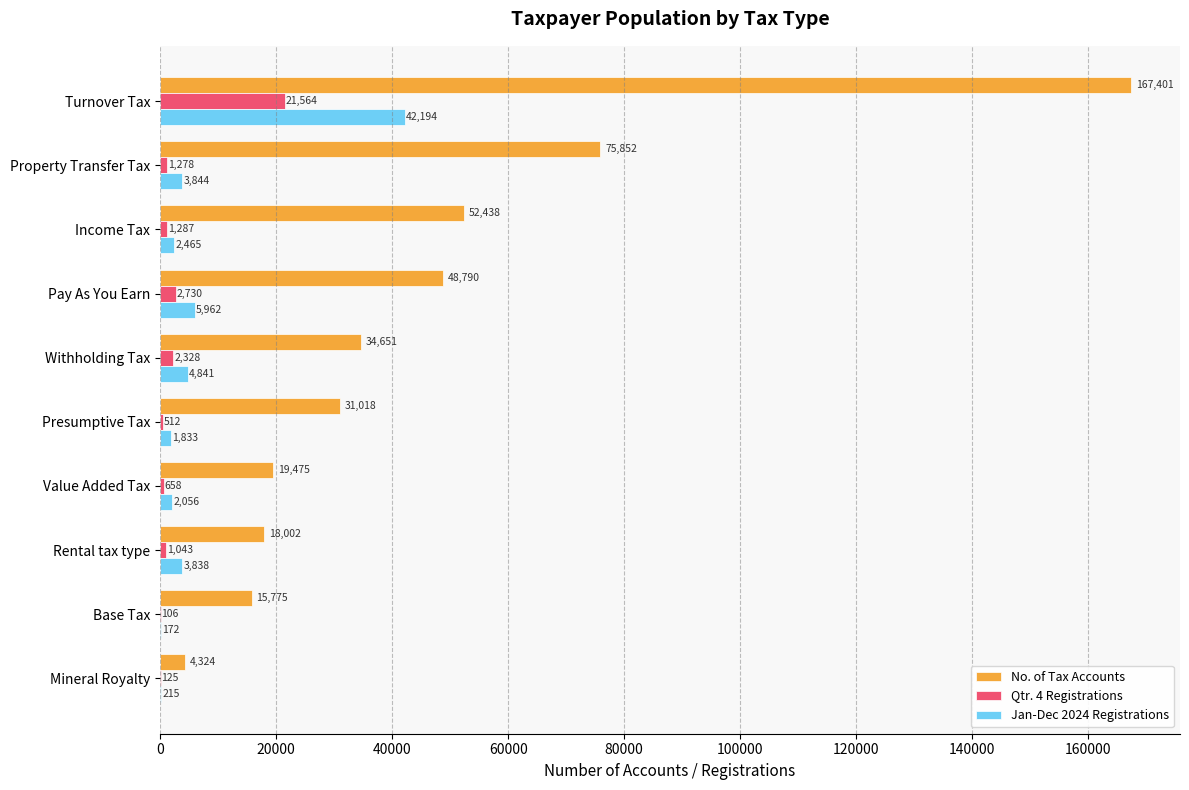

What is the average value of the No. of Tax Accounts series?

46773